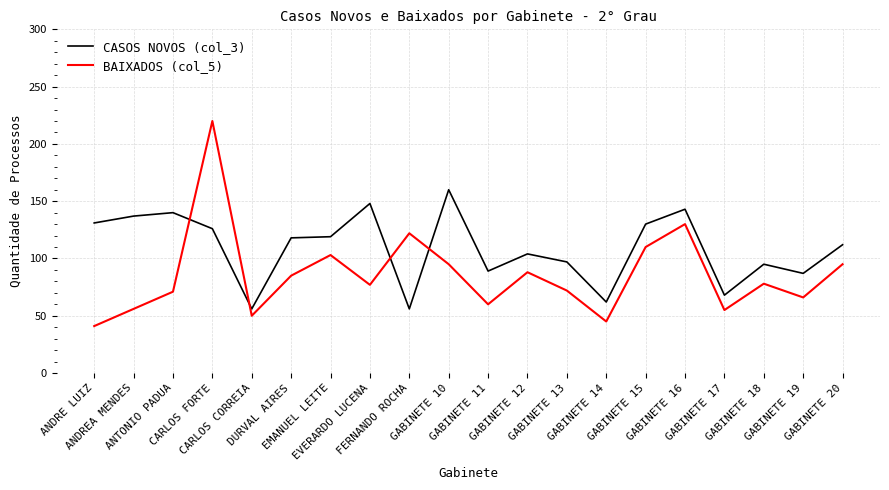

How many lines are shown in the chart?

2